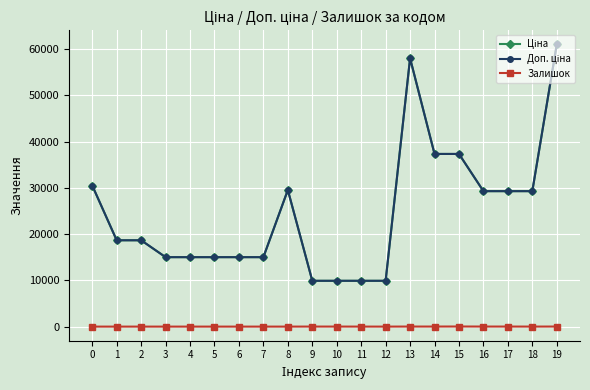

Is this an area chart (filled region under the line)?

No